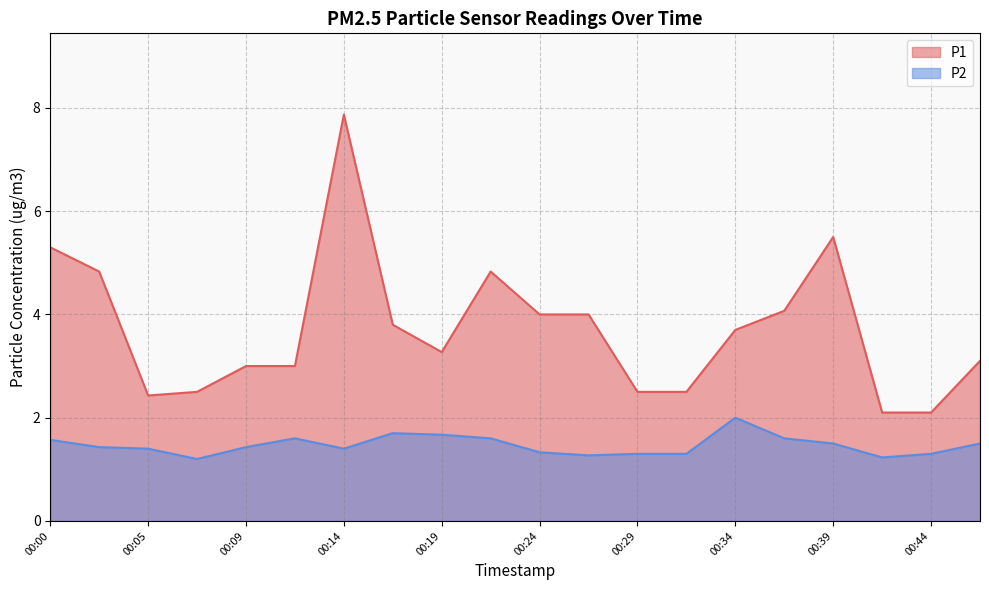

At which label does P1 reach its peak?

00:14